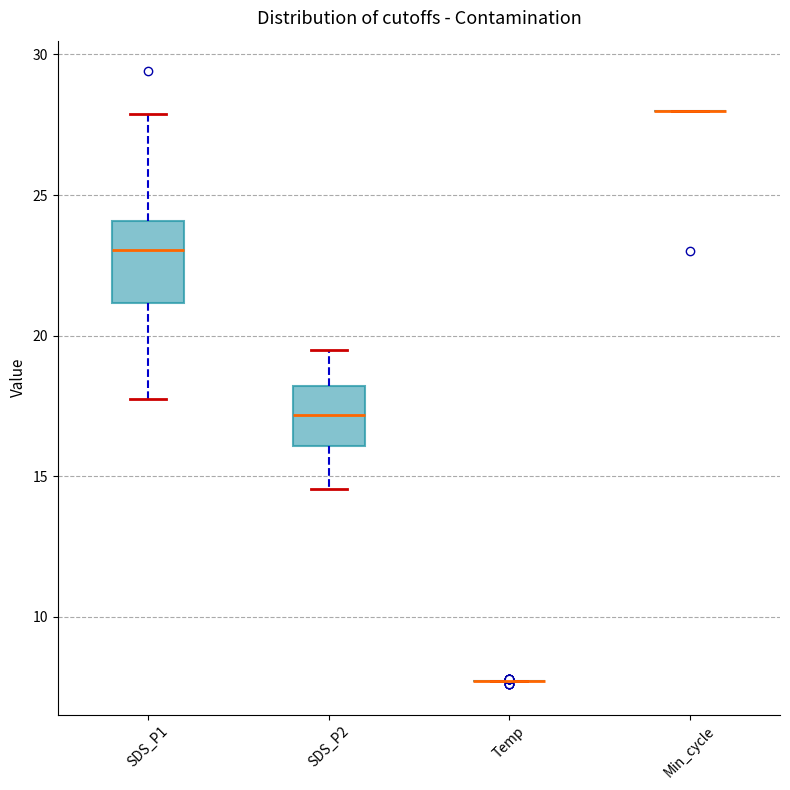

Which box is the tallest, from its lower edge to its upper edge?

SDS_P1